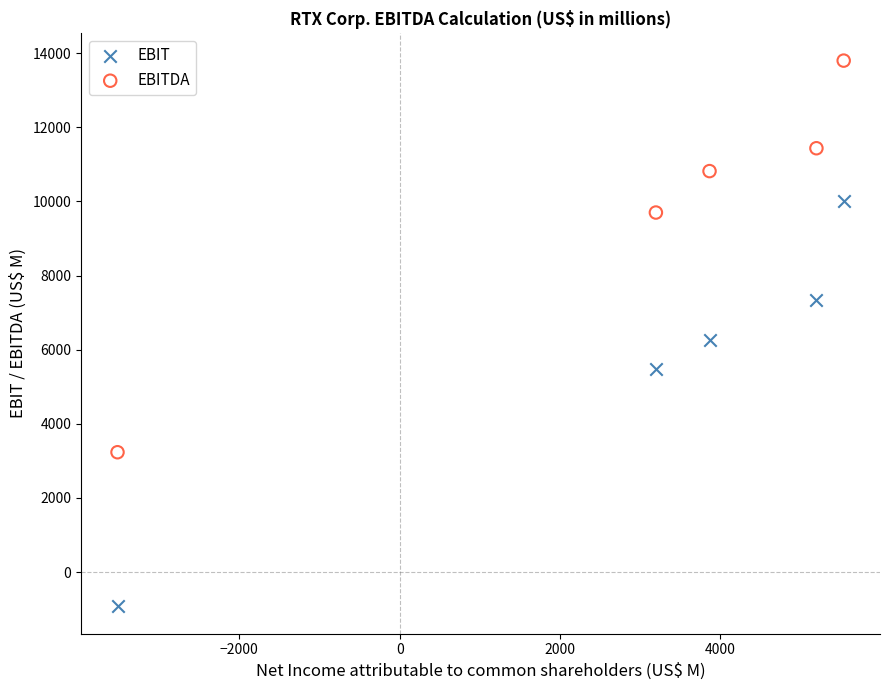

Which series has the largest Y range (max minus min)?

EBIT